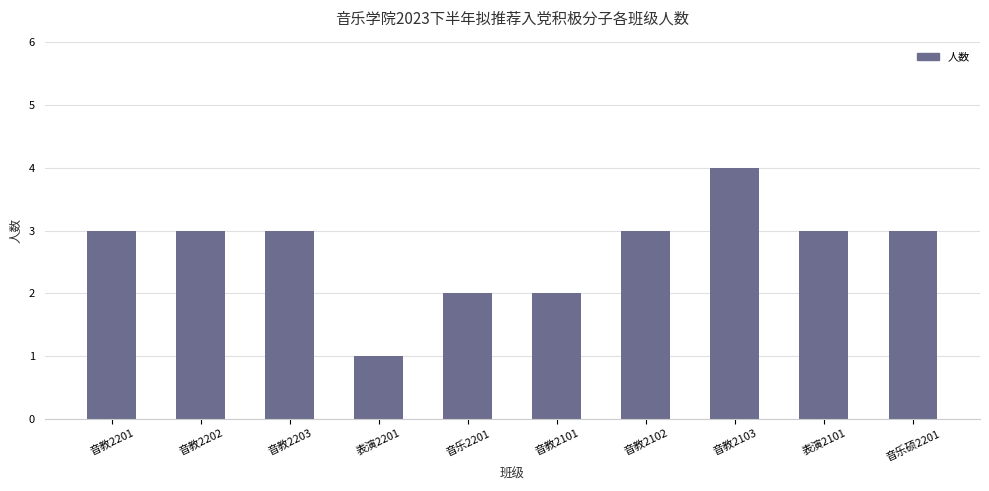

What is the average value?

3